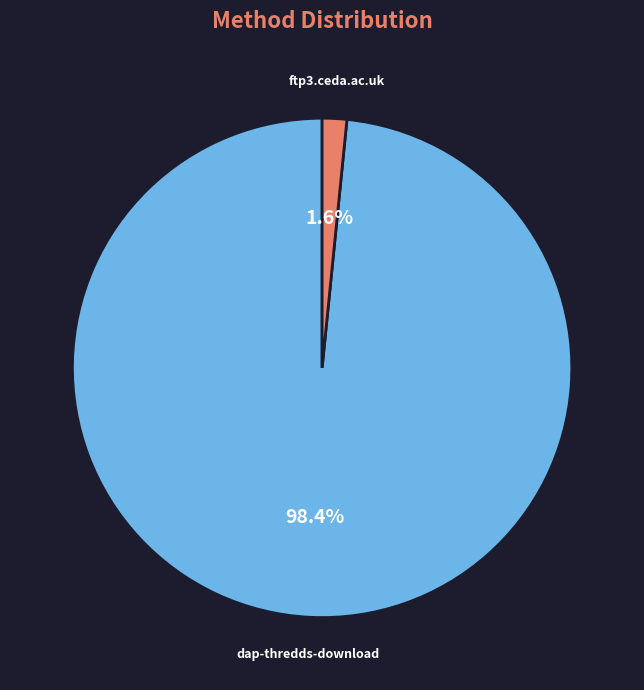

Which category accounts for the majority?

dap-thredds-download